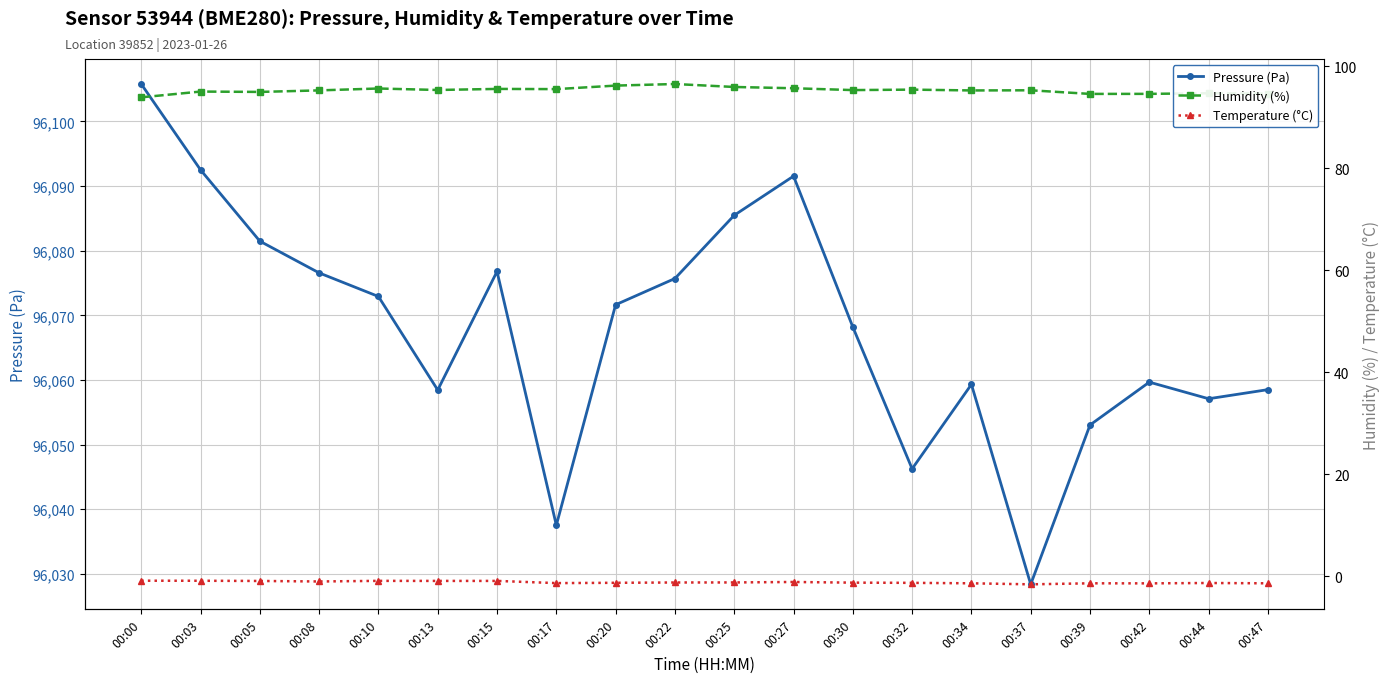

Which series has the largest total across all categories?

Pressure (Pa)